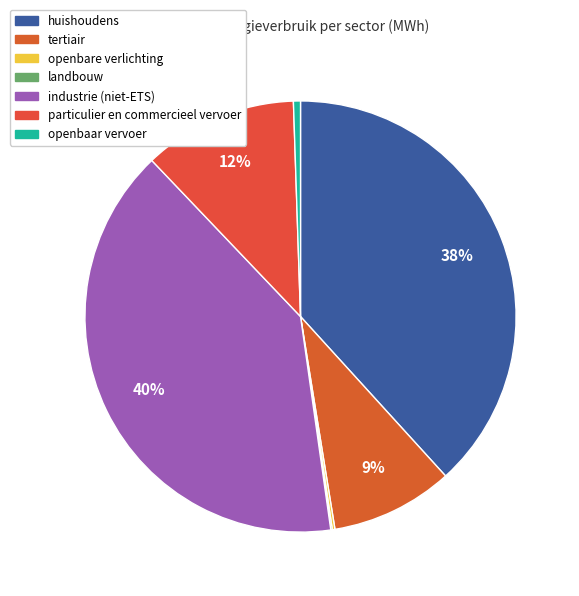

True or false: tertiair accounts for 19% of the total.

False